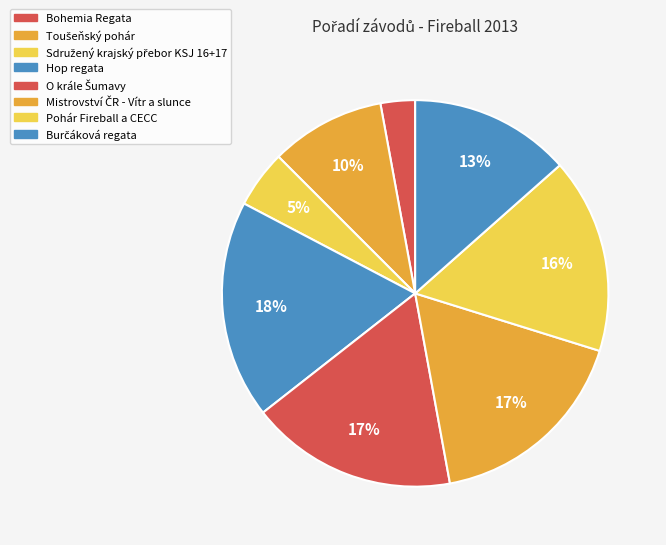

What portion of the pie excludes Sdružený krajský přebor KSJ 16+17?

95.2%